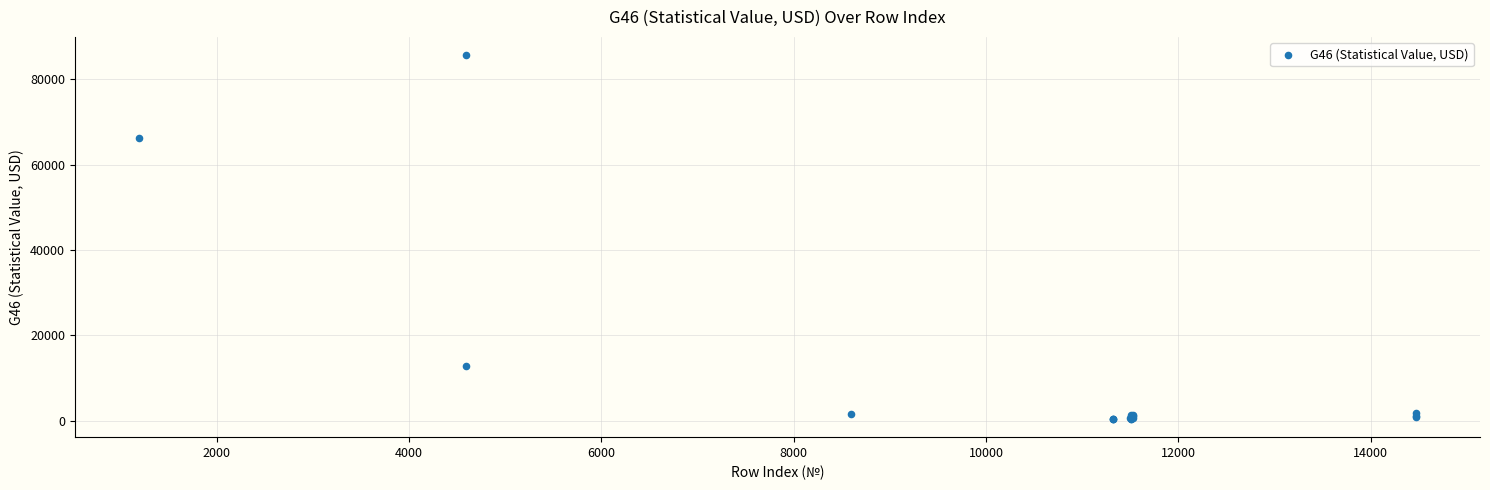

What Y value in the scatter plot is closest to 43024?

66210.3